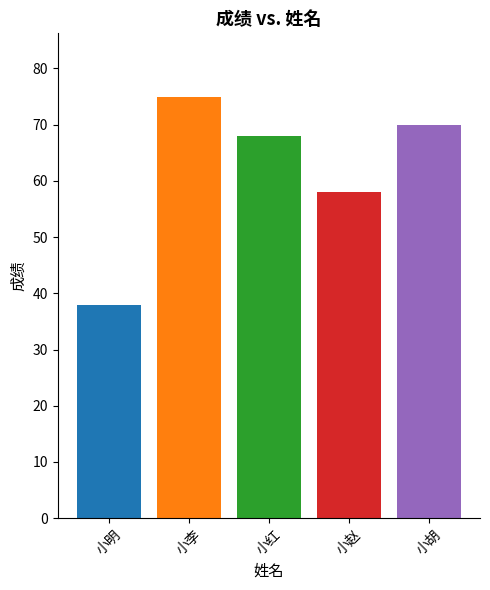

Is it true that the value at 小胡 is 70?

True